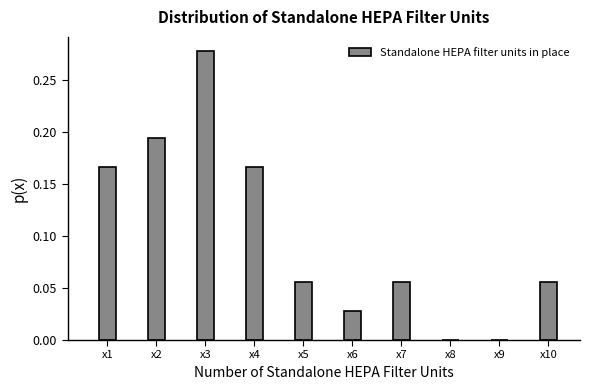

Between x2 and x9, which is larger?

x2